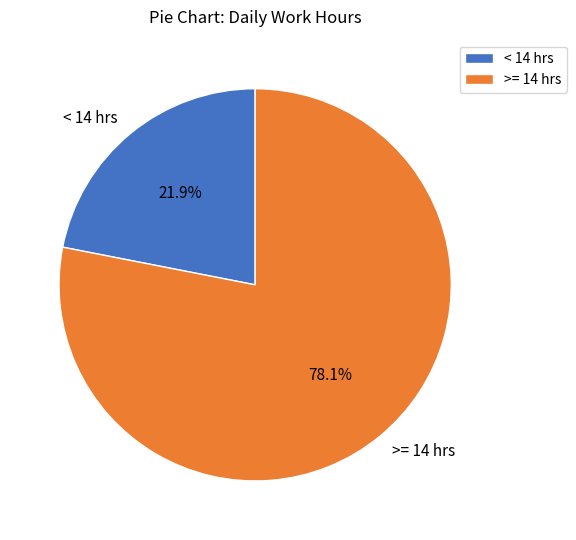

Is there a majority slice in this chart?

Yes